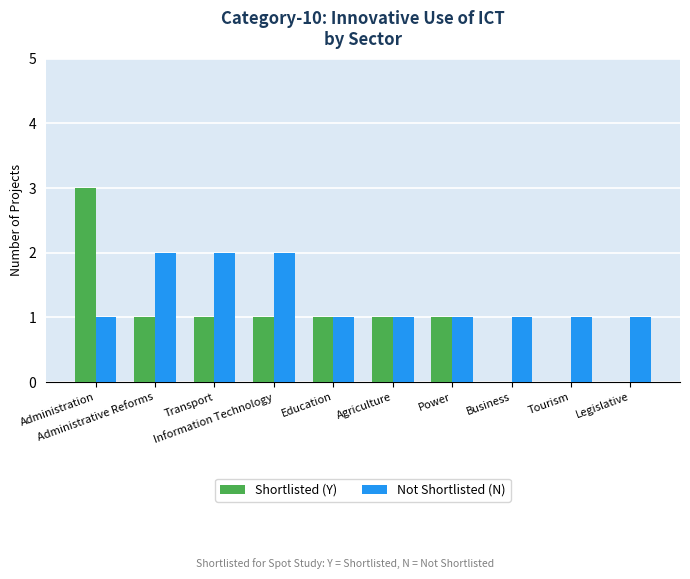

The value of Shortlisted (Y) at Agriculture is 0. True or false?

False